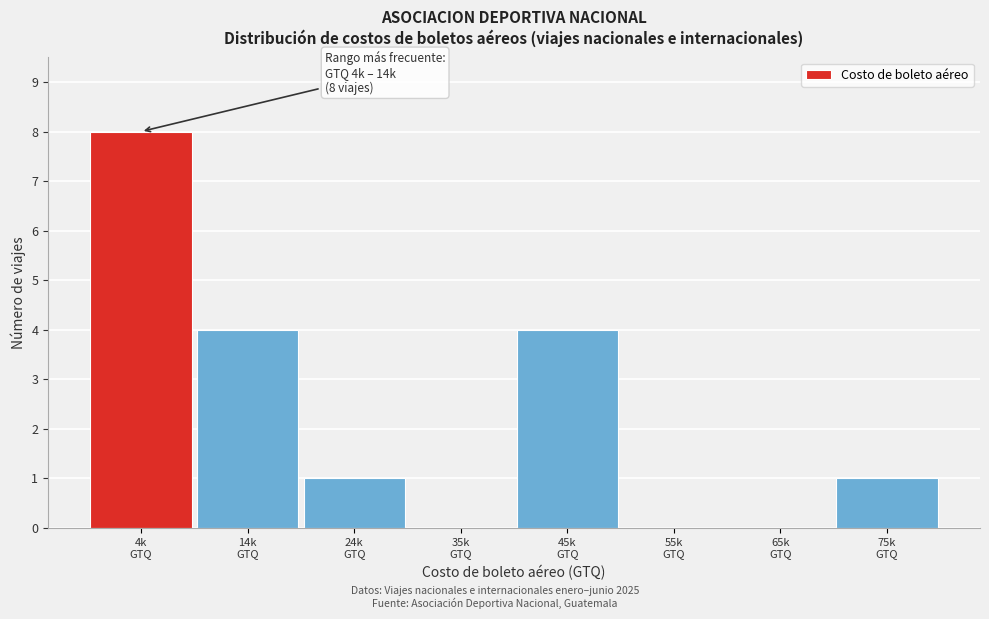

What is the maximum value shown in the chart?

8